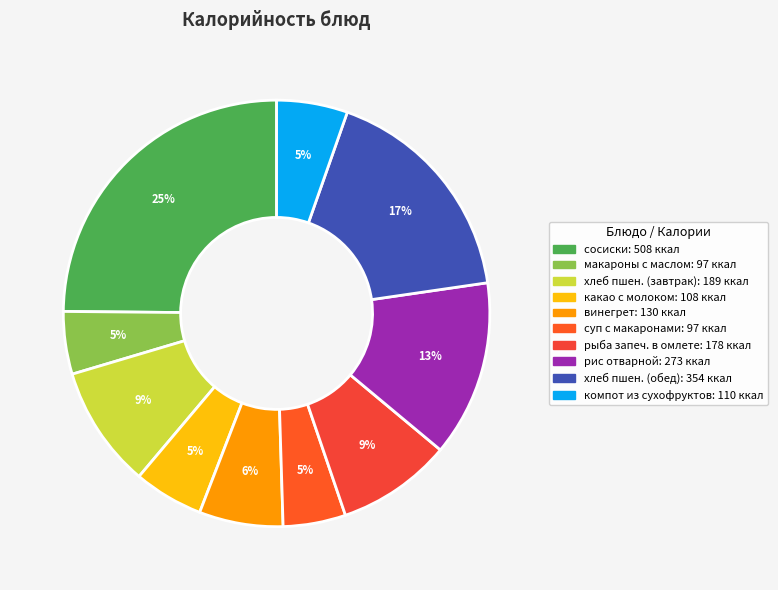

How many segments does this pie chart have?

10